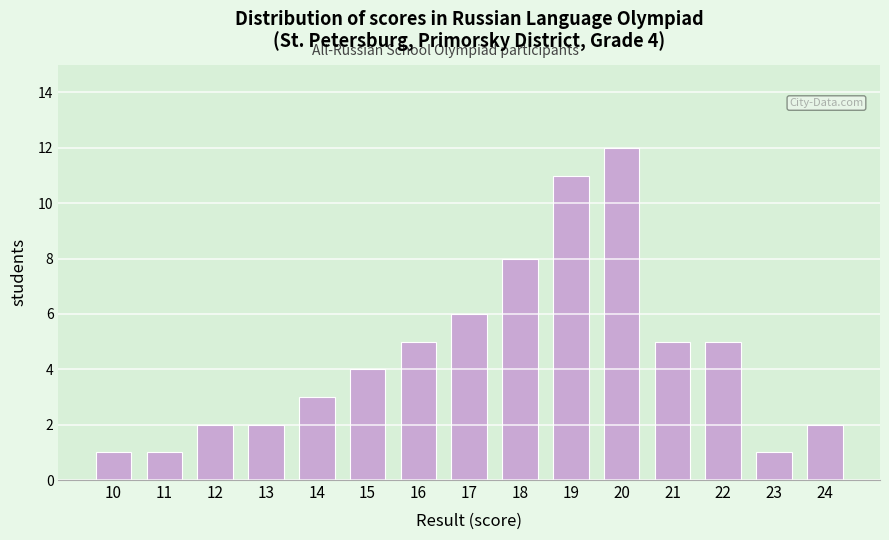

Reading left to right, list all the values displayed in this chart.

10=1	11=1	12=2	13=2	14=3	15=4	16=5	17=6	18=8	19=11	20=12	21=5	22=5	23=1	24=2